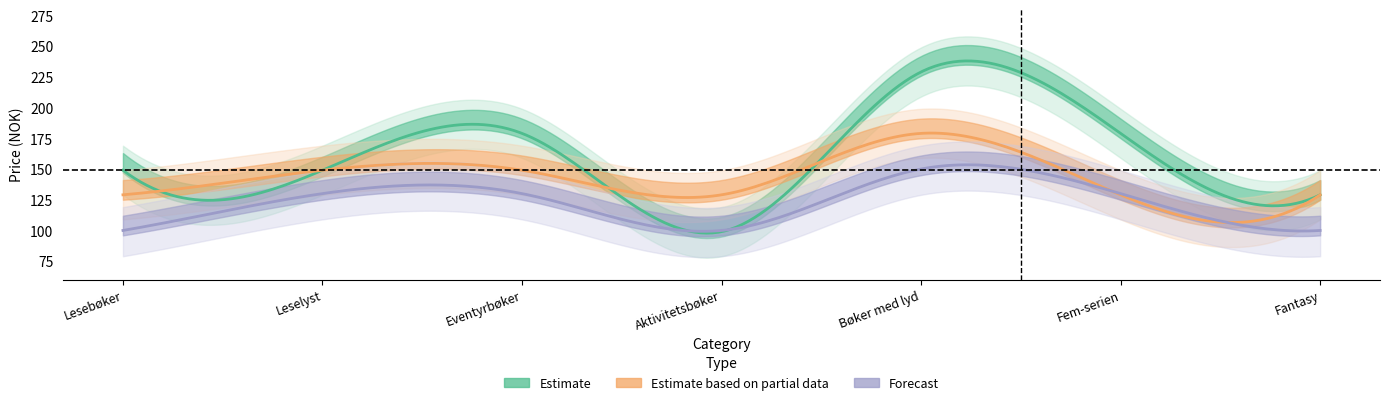

Between Barn:Bøker med lyd and Barn:Aktivitetsbøker, which is larger?

Barn:Bøker med lyd